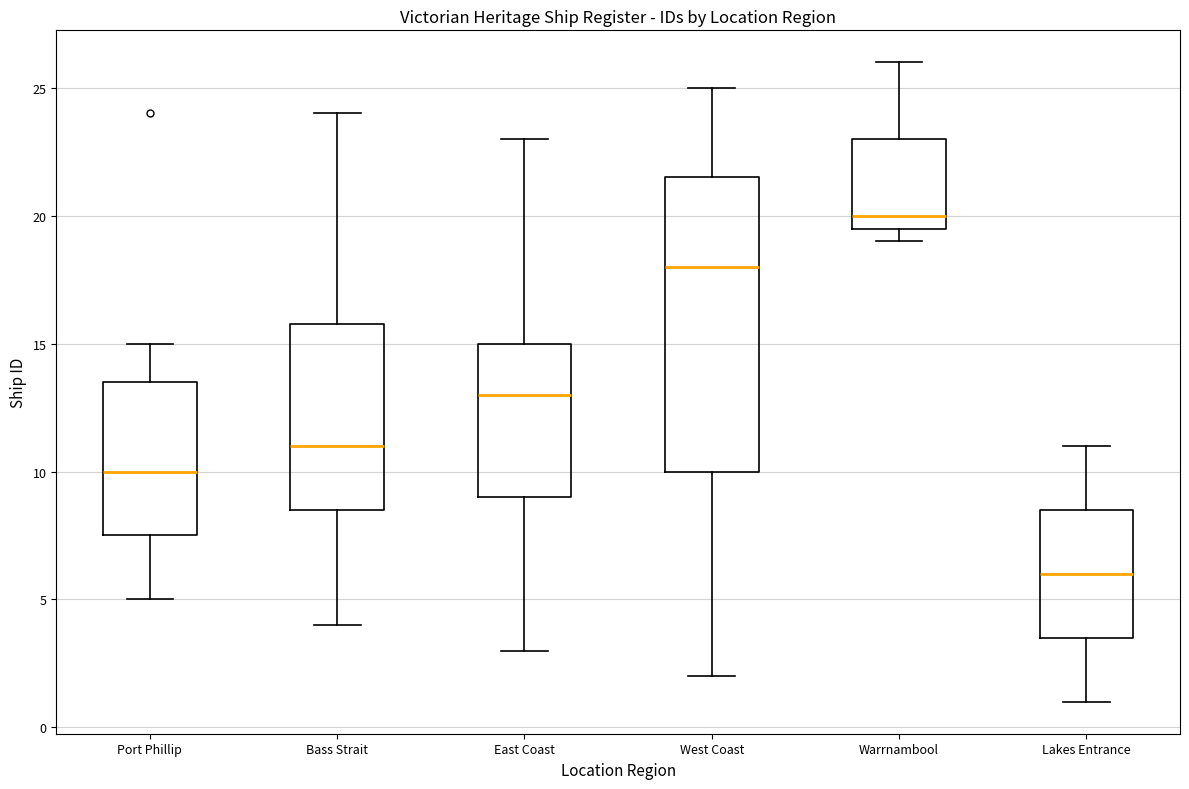

Where is the upper edge of the box for Warrnambool on the y-axis? The values are not printed on the chart, so give them approximately, as read against the axis.

23.0